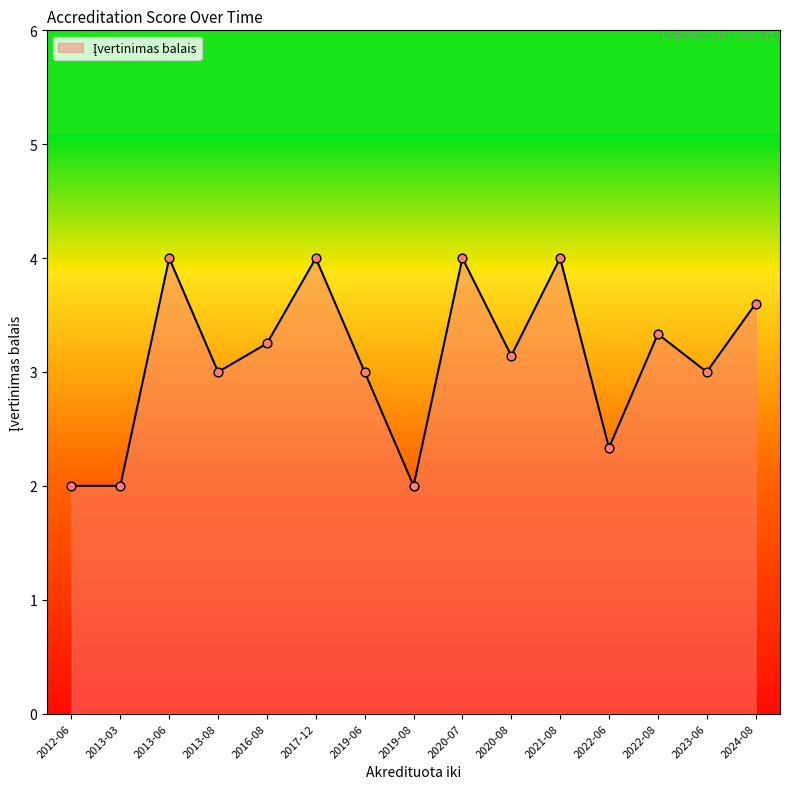

Approximately how many times larger is the value at 2020-08 compared to 2016-08?

1.0